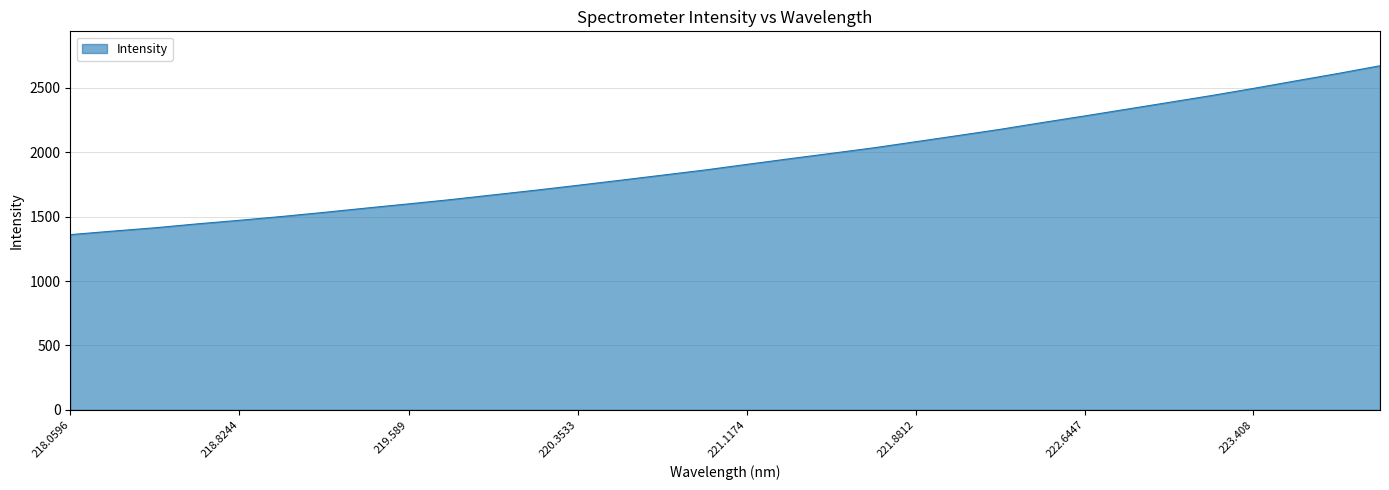

What is the maximum value shown in the chart?

2672.6